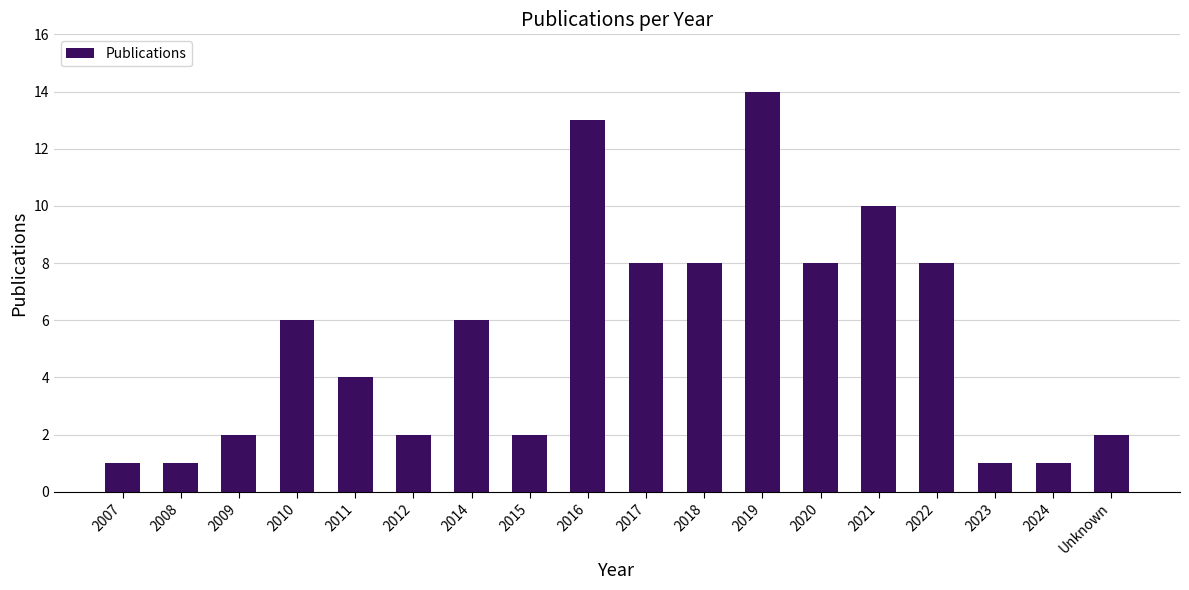

What is the average value?

5